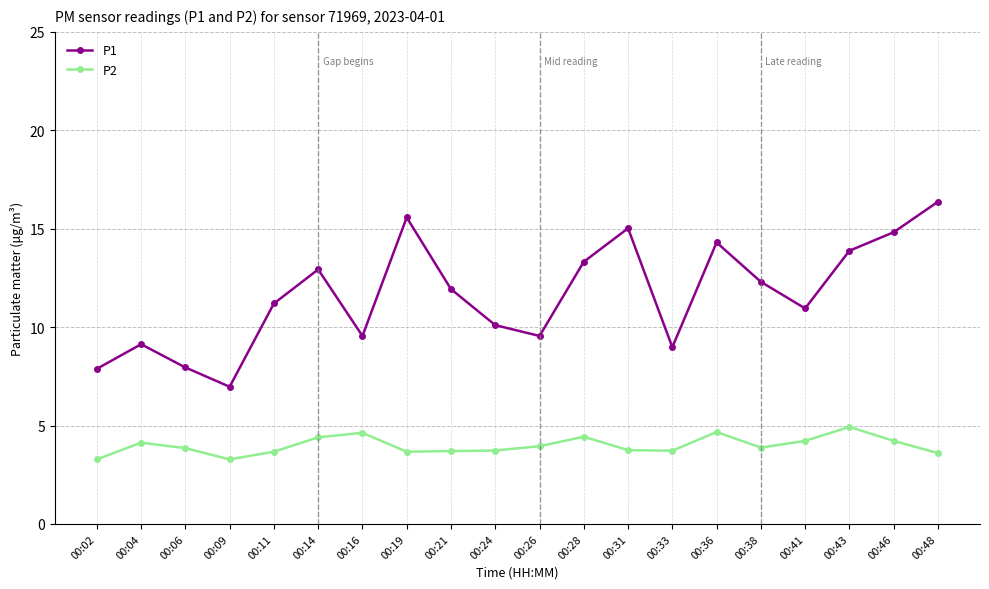

What is the smallest value displayed?

3.3